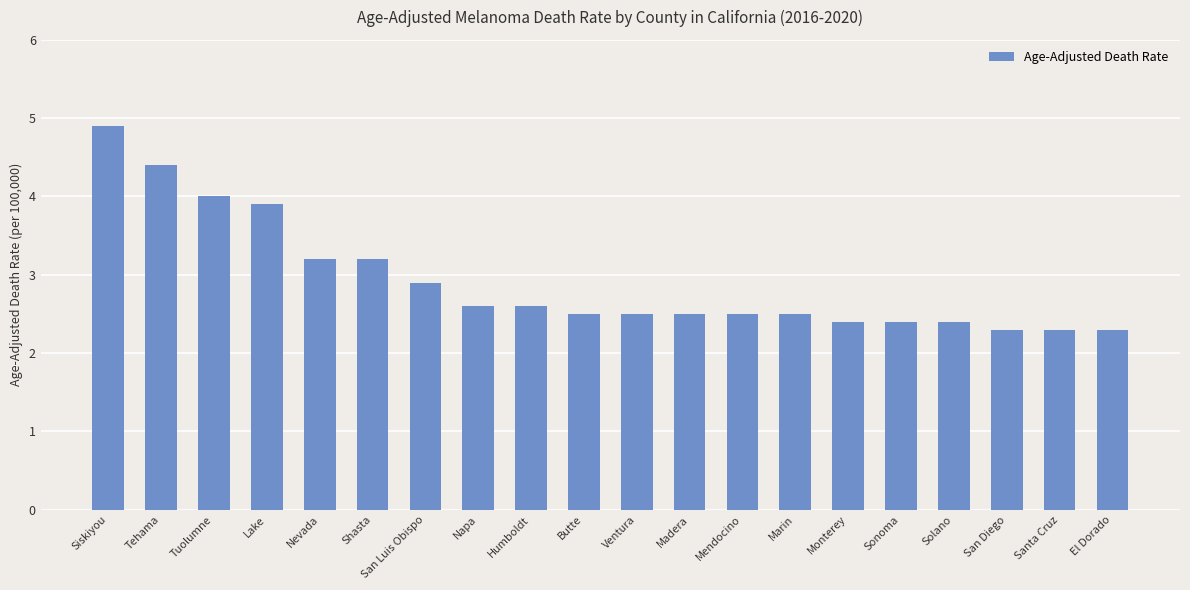

What is the label of the 20th bar from the left?

El Dorado